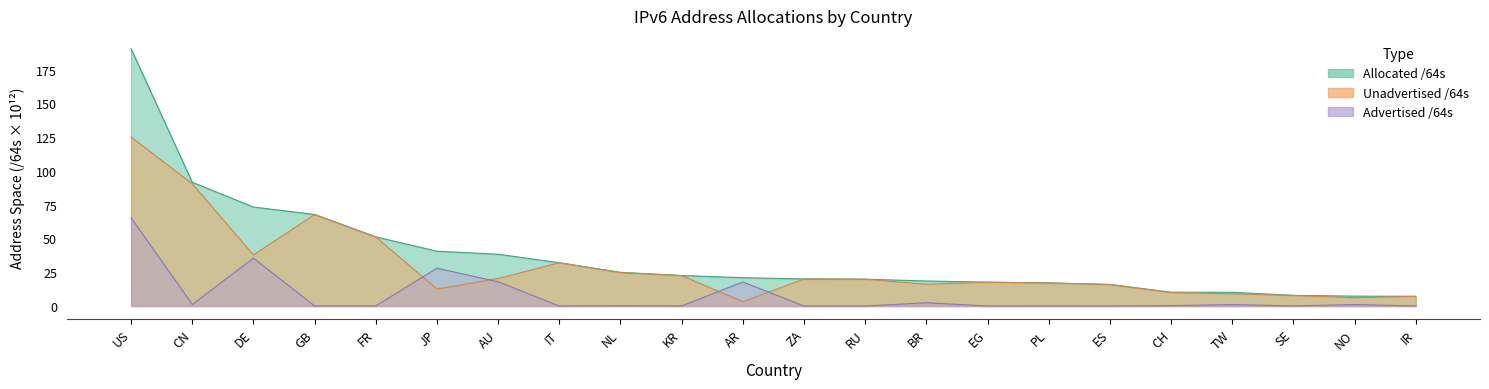

True or false: Allocated /64s and Advertised /64s cross at least once.

False